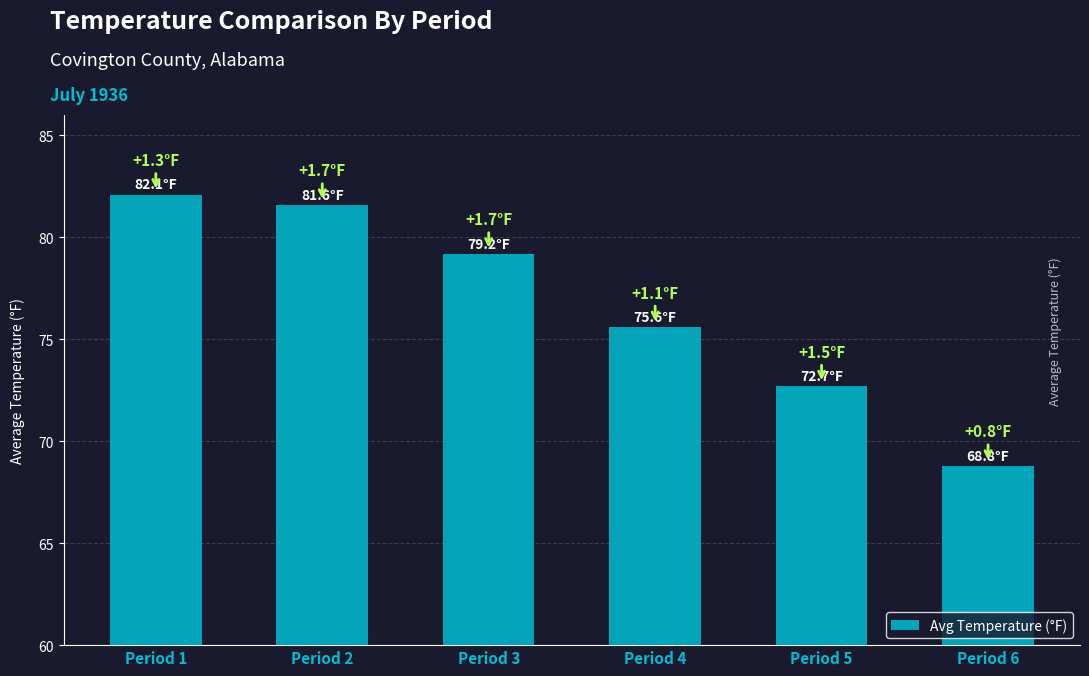

List the labels in order of value, largest first.

Period 1, Period 2, Period 3, Period 4, Period 5, Period 6